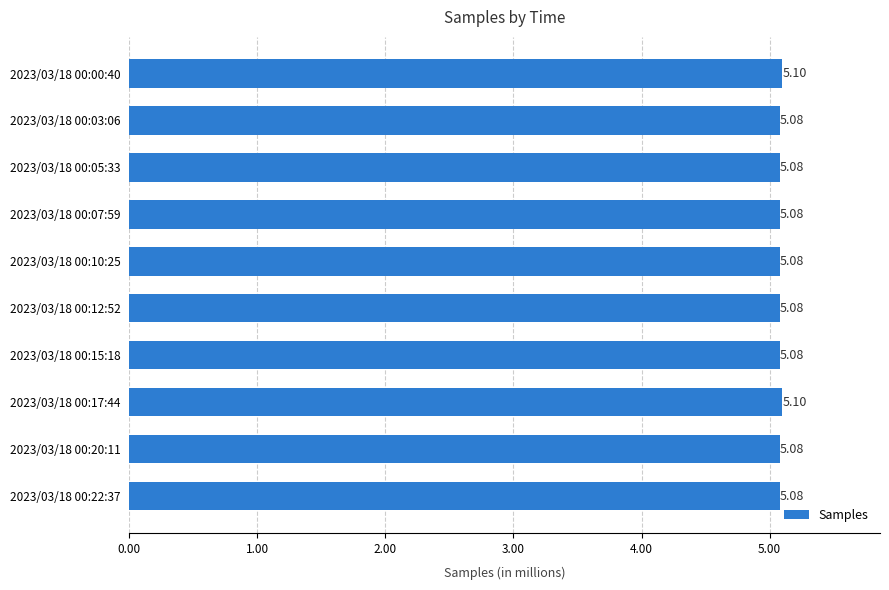

What is the maximum value shown in the chart?

5.1